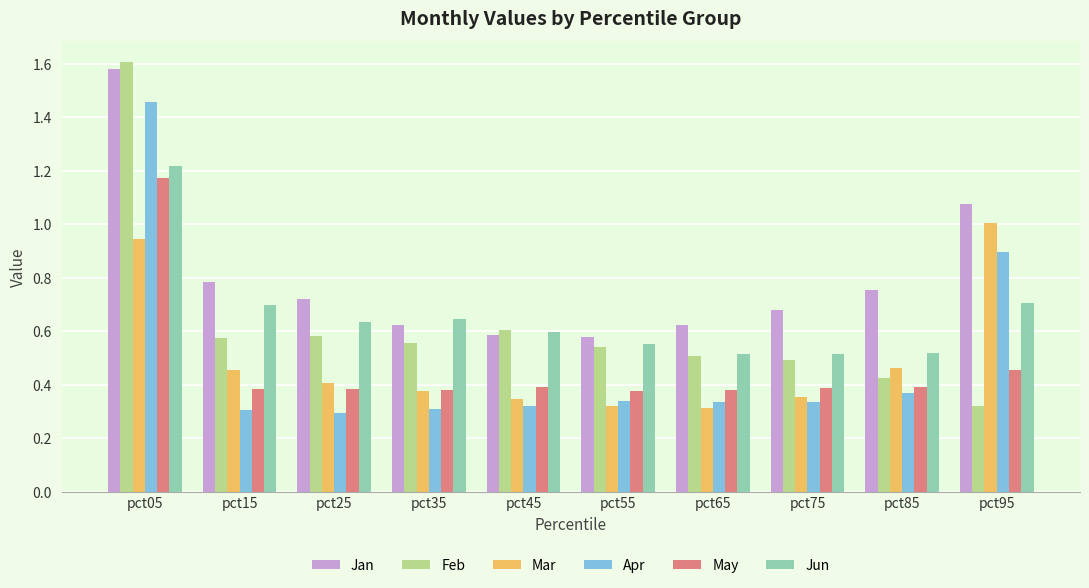

At how many categories does at least one series exceed 1?

2